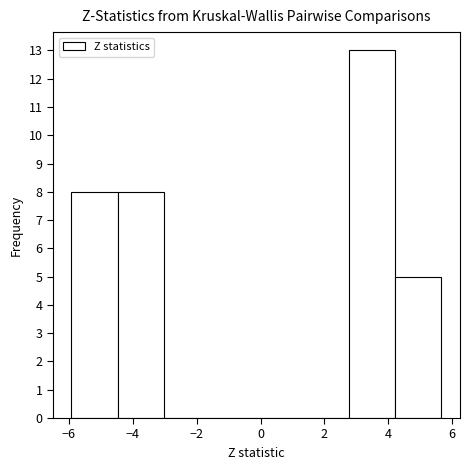

Reading left to right, transcribe this chart: for each bar, give the range it covers on the x-axis and its height. Neither the bar edges nor the heights are printed on the chart, so give them approximately, as read against the axes.

-6.0 to -4.4: 8
-4.4 to -3.0: 8
-3.0 to -1.6: 0
-1.6 to -0.2: 0
-0.2 to 1.4: 0
1.4 to 2.8: 0
2.8 to 4.2: 13
4.2 to 5.6: 5